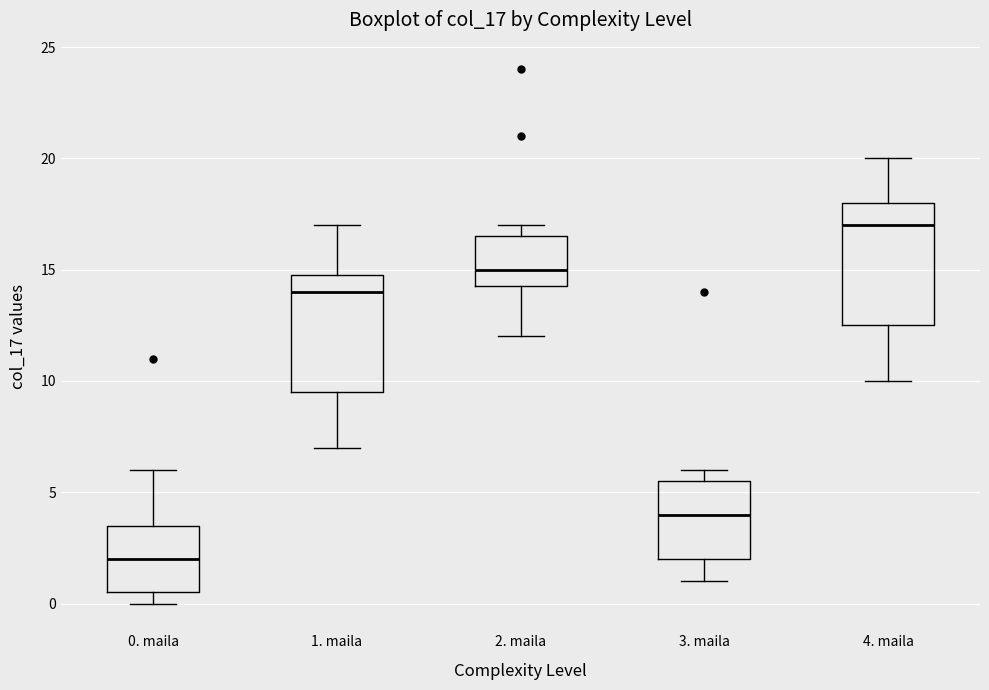

Where is the upper edge of the box for 2. maila on the y-axis? The values are not printed on the chart, so give them approximately, as read against the axis.

16.5